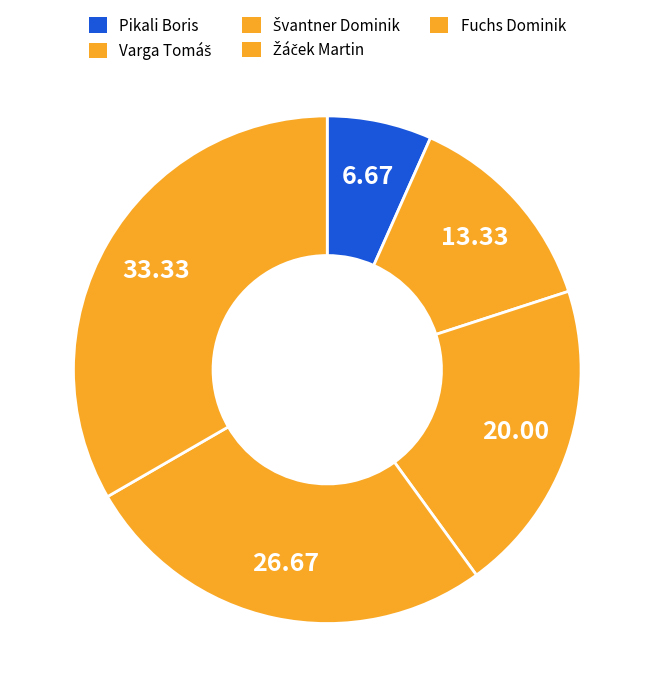

What is the largest slice in the pie chart?

Fuchs Dominik